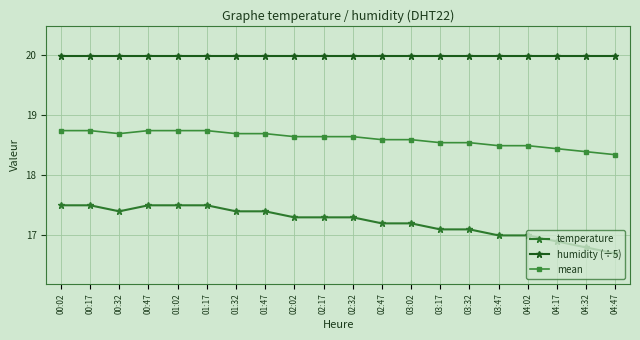

At which label does mean reach its minimum?

04:47